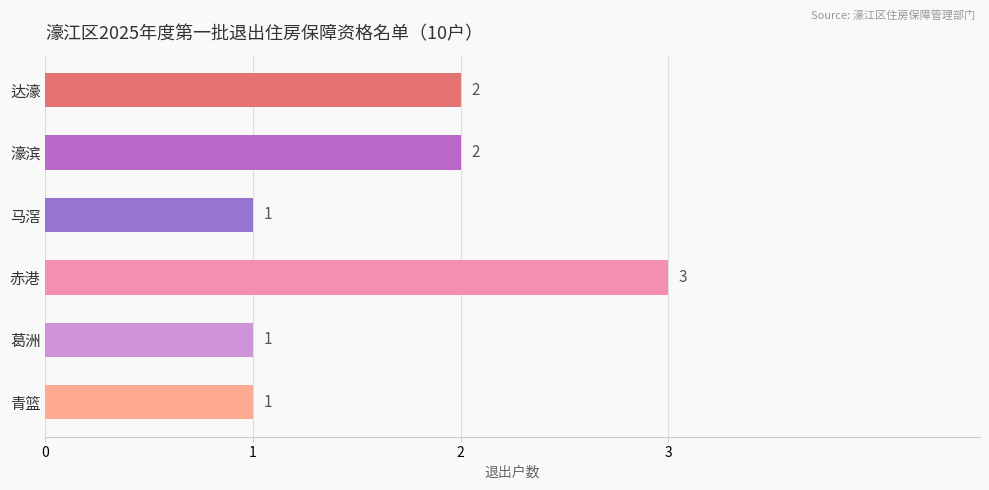

How many data points does each series have?

6